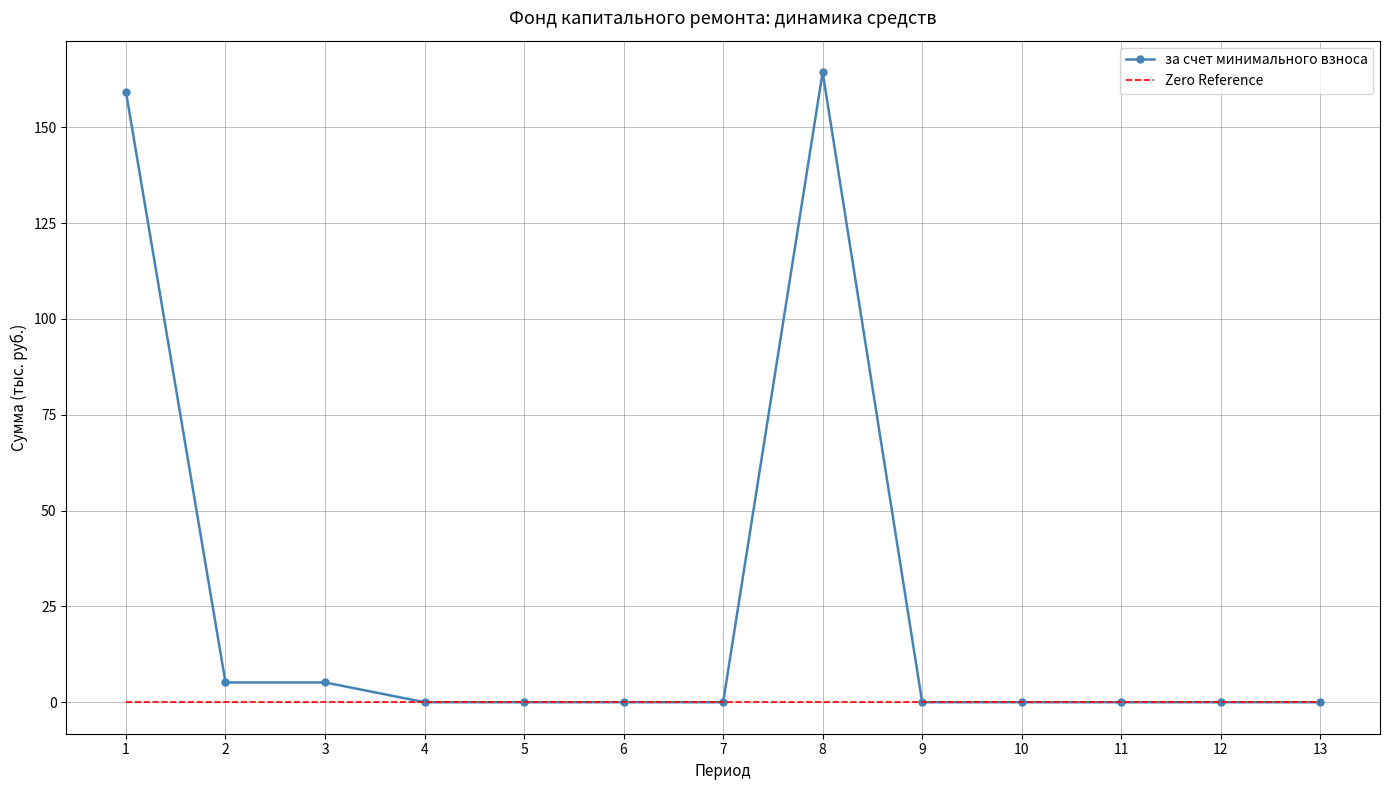

The value of за счет минимального взноса at 4 is -92.1. True or false?

False